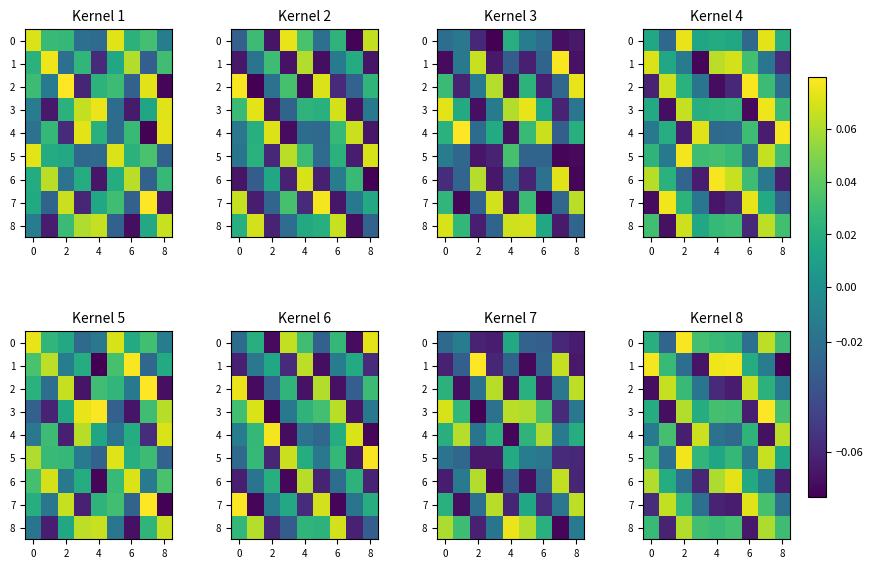

At which label is row_3 closest to 0?

4